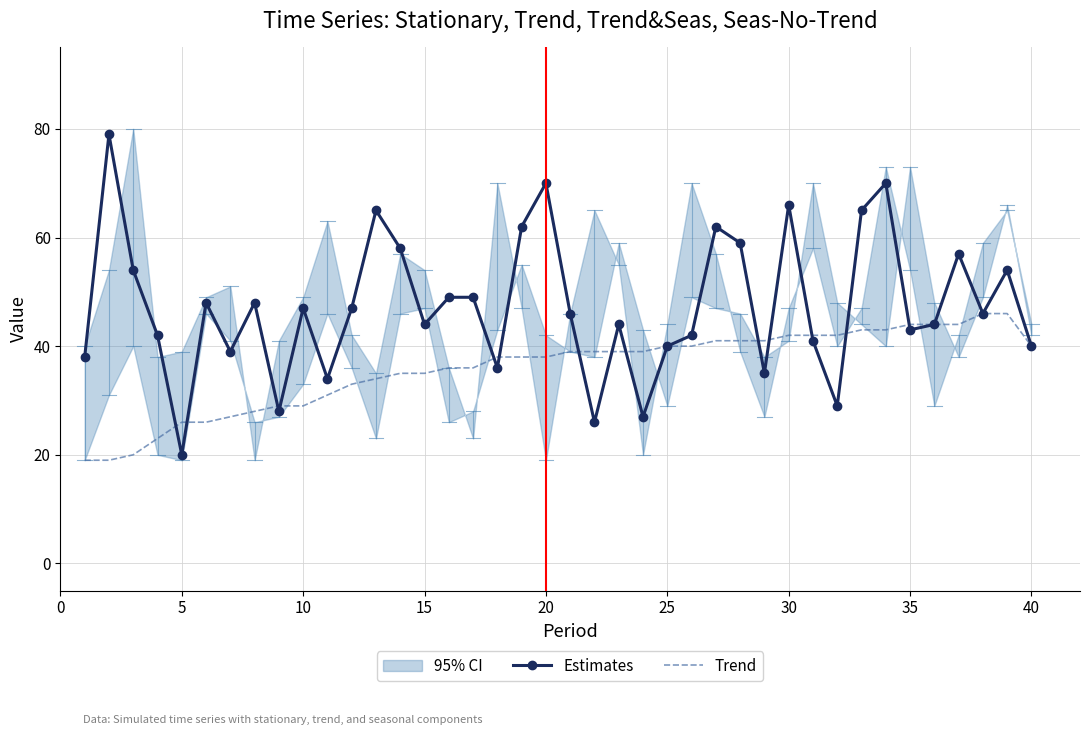

What is the minimum value for Trend?

19